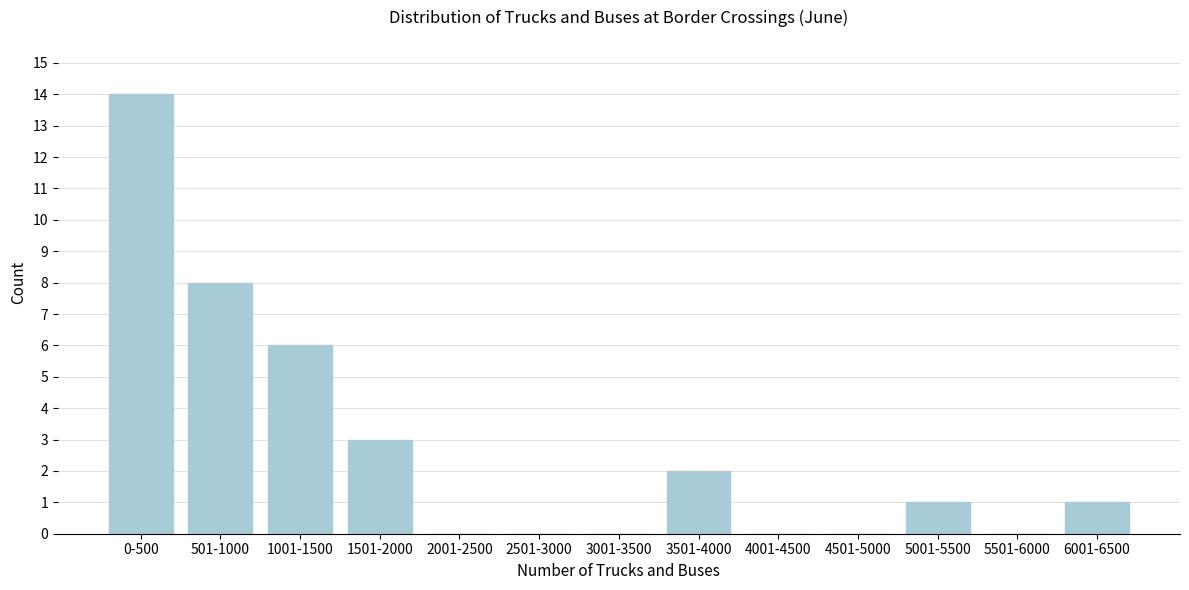

Reading right to left, what are all the values shown in this chart?

6001-6500=1	5501-6000=0	5001-5500=1	4501-5000=0	4001-4500=0	3501-4000=2	3001-3500=0	2501-3000=0	2001-2500=0	1501-2000=3	1001-1500=6	501-1000=8	0-500=14